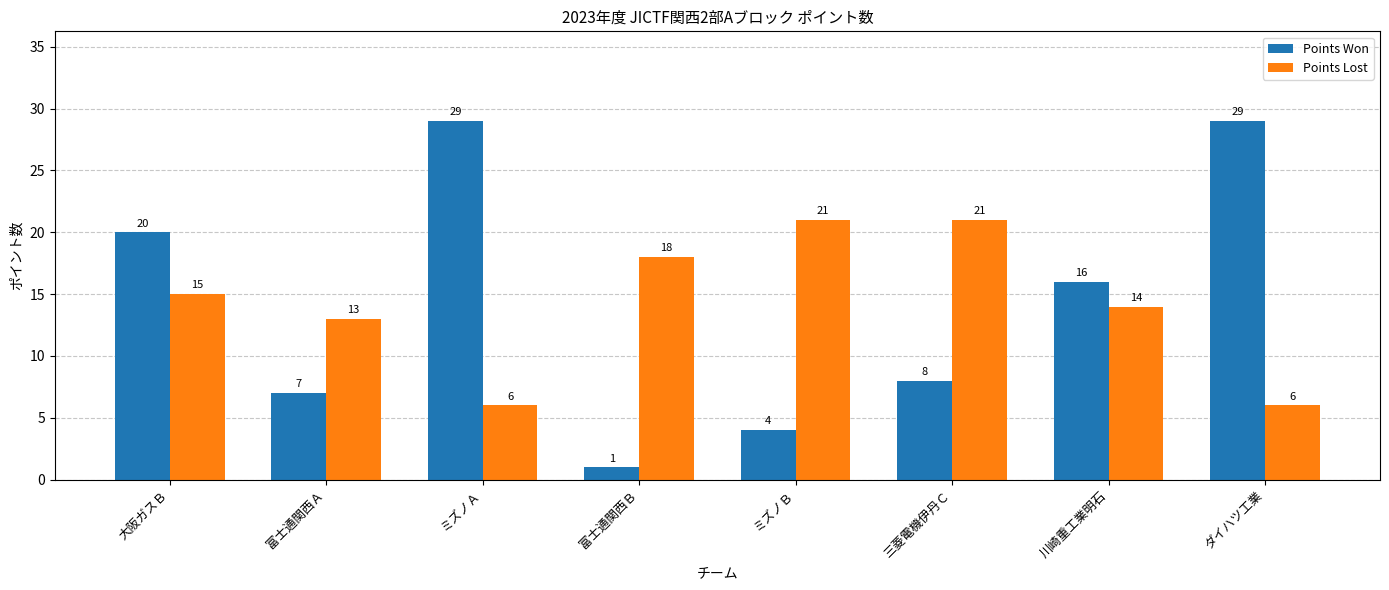

Reading right to left, list all the values displayed in this chart.

Points Won: 29	16	8	4	1	29	7	20
Points Lost: 6	14	21	21	18	6	13	15